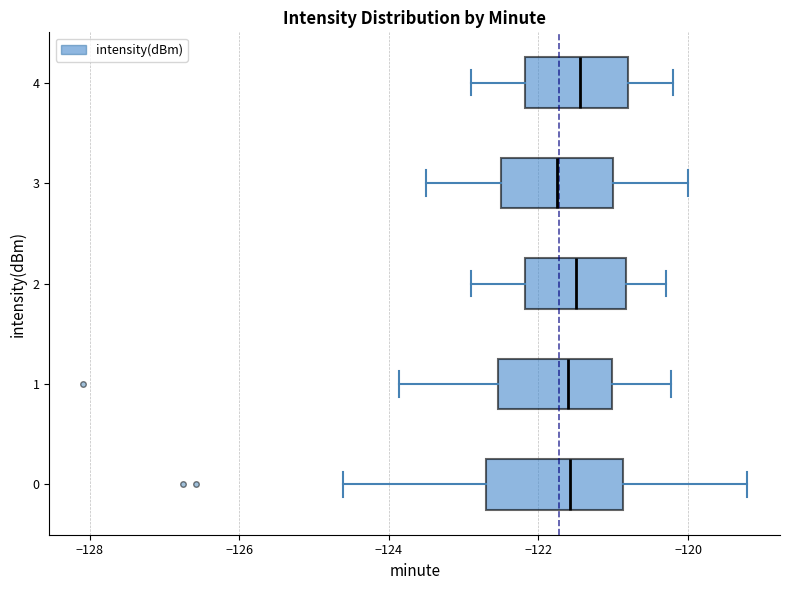

Which box is the widest, from its left edge to its right edge?

0